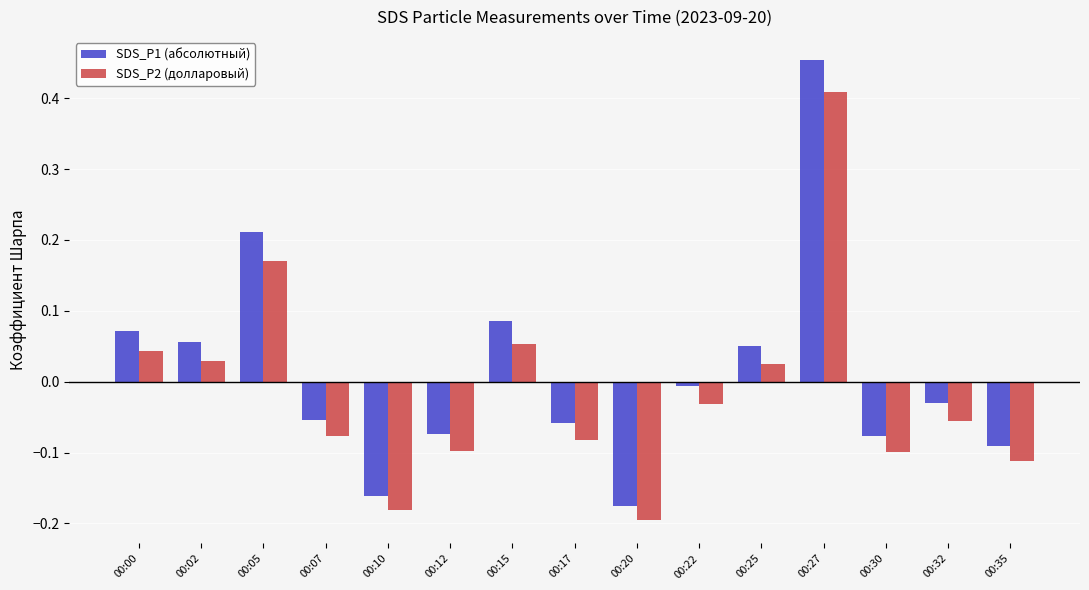

List the series in order of their peak value, highest first.

SDS_P1 (абсолютный), SDS_P2 (долларовый)